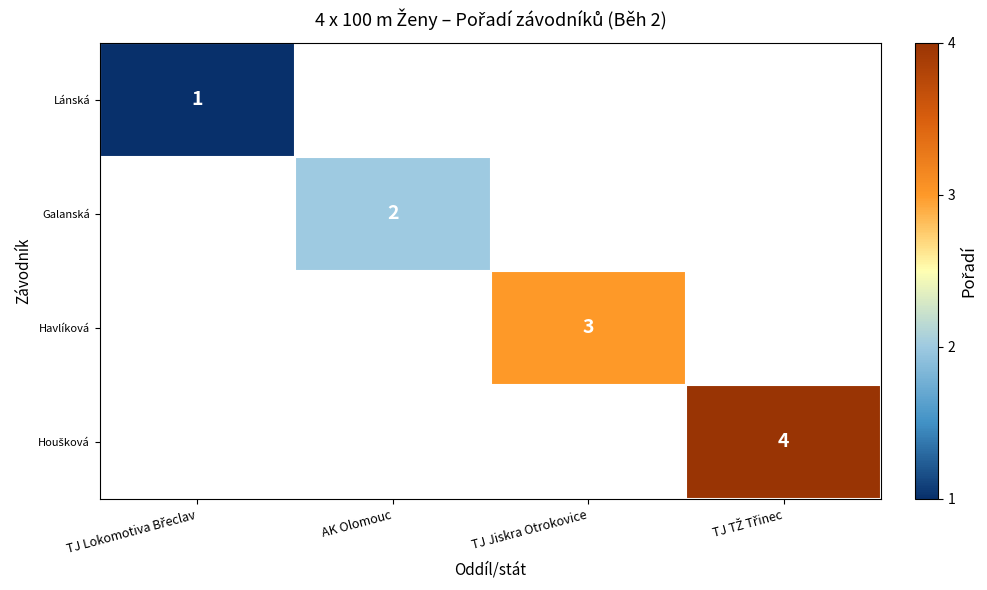

The value of Galanská at AK Olomouc is 2. True or false?

True